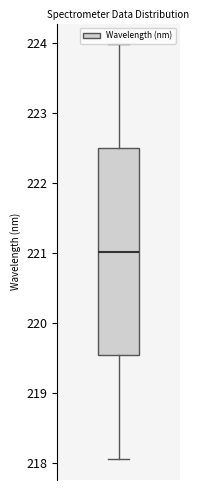

Where does the median line of the box sit on the y-axis? The values are not printed on the chart, so give them approximately, as read against the axis.

221.0